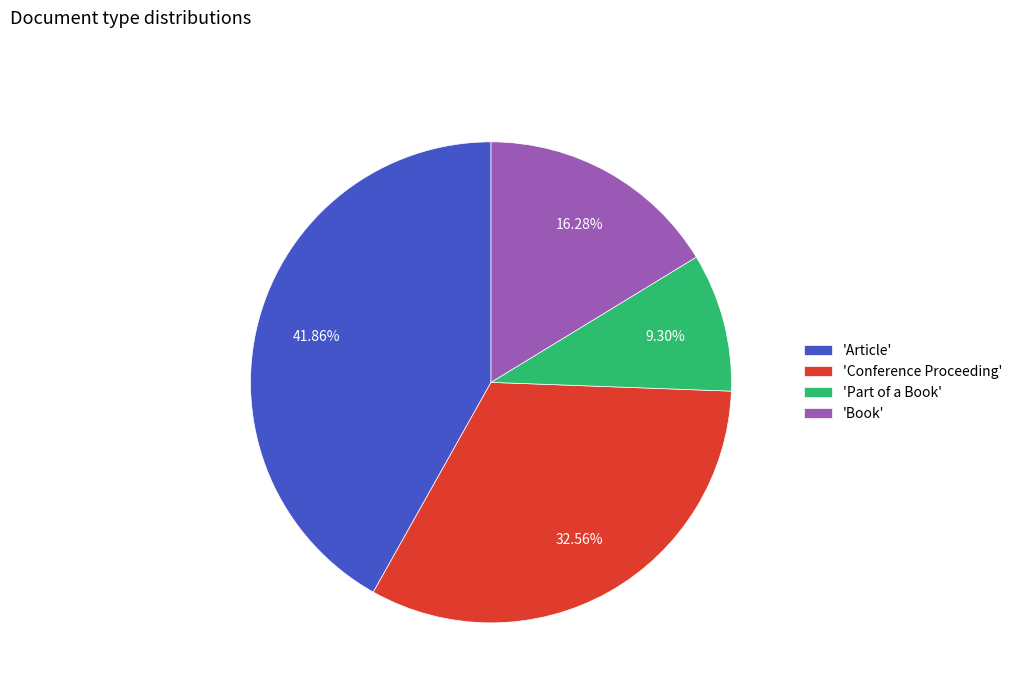

Is there a majority slice in this chart?

No